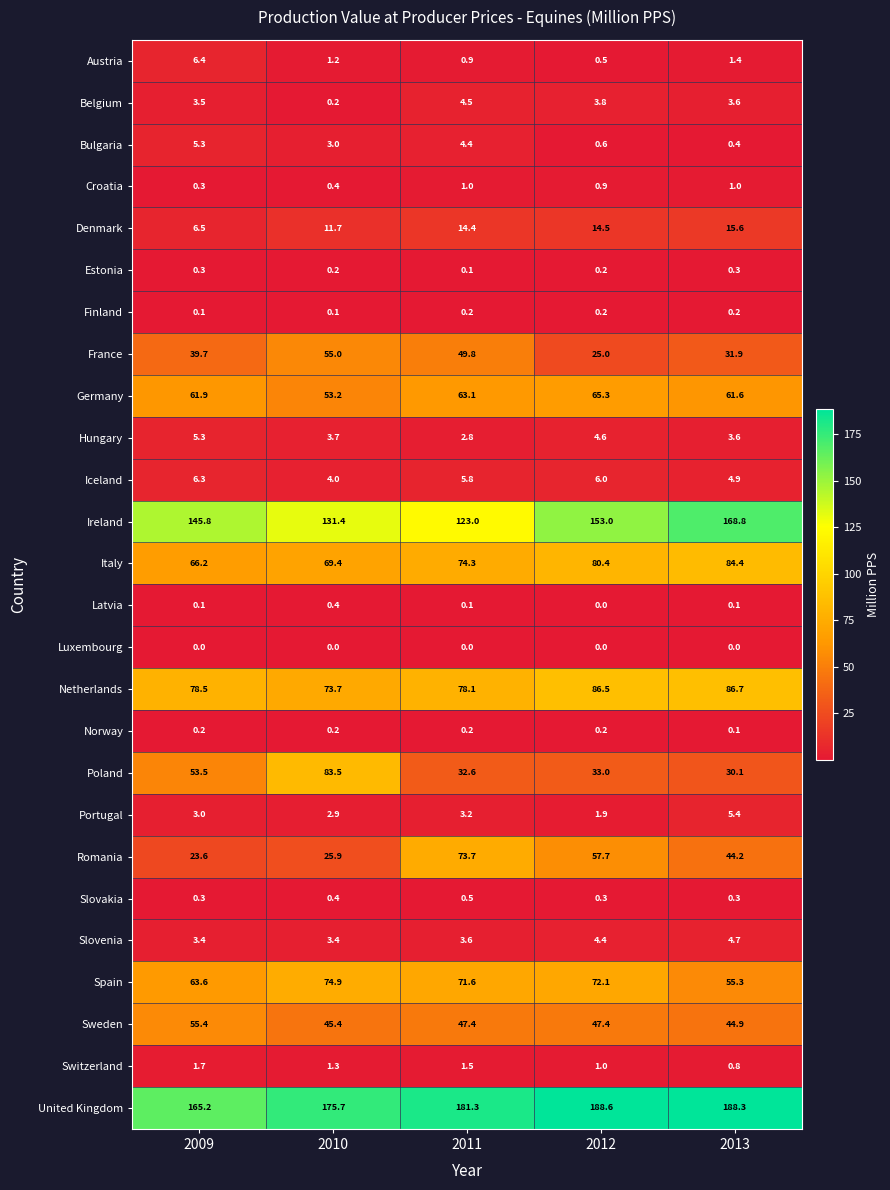

Which series has the widest spread of values?

Poland